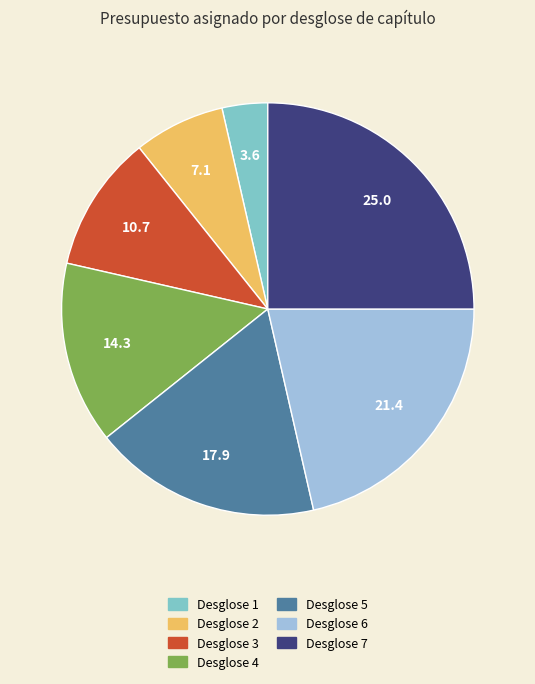

Is the sum of Desglose 1 and Desglose 2 greater than half?

No